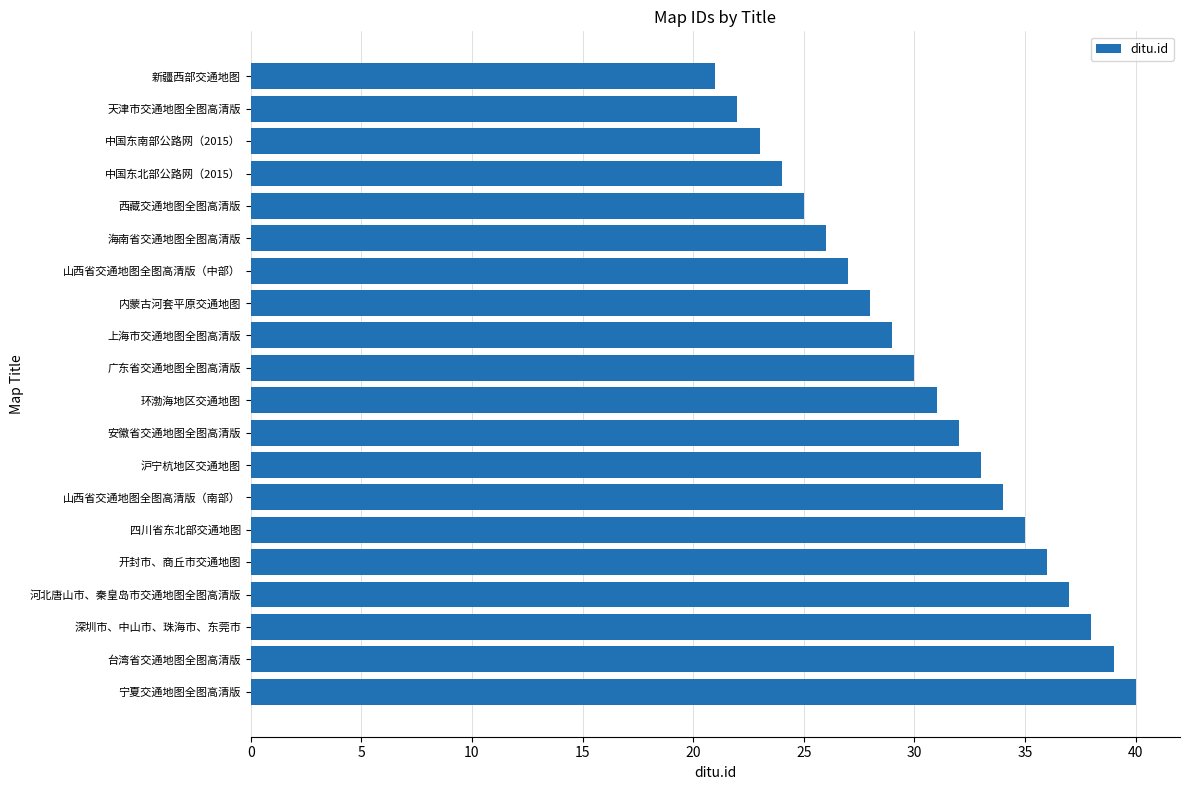

Reading top to bottom, extract all data points from this chart.

21	22	23	24	25	26	27	28	29	30	31	32	33	34	35	36	37	38	39	40